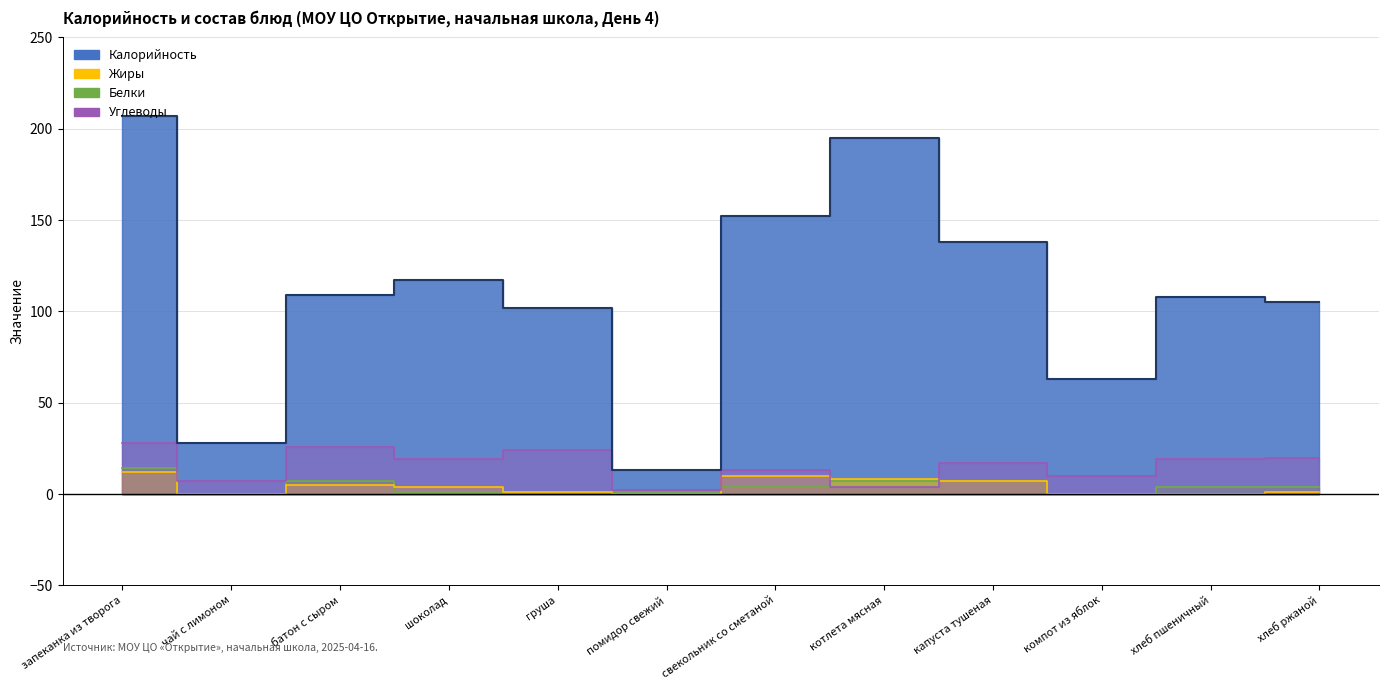

True or false: Белки has a value of 7.0 at котлета мясная.

True